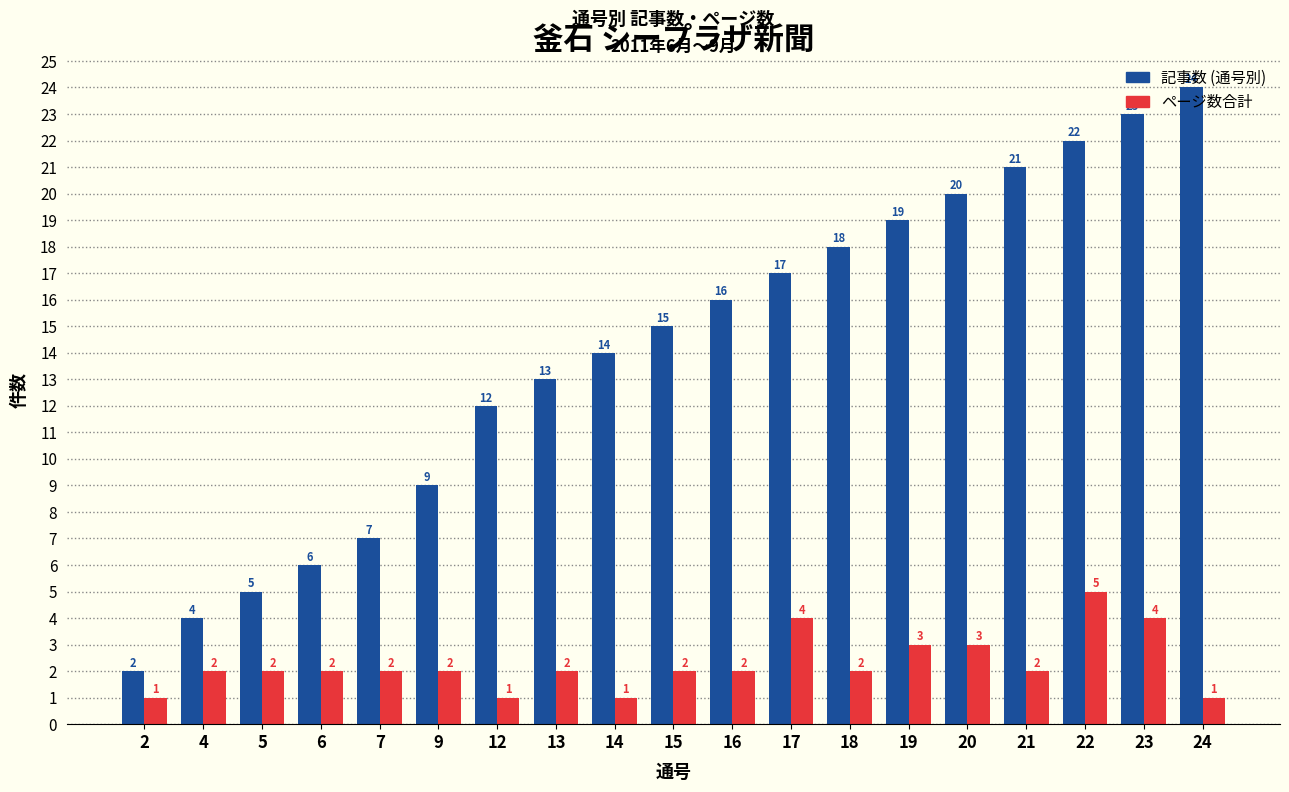

What is the lowest value of the 記事数 (通号別) series?

2